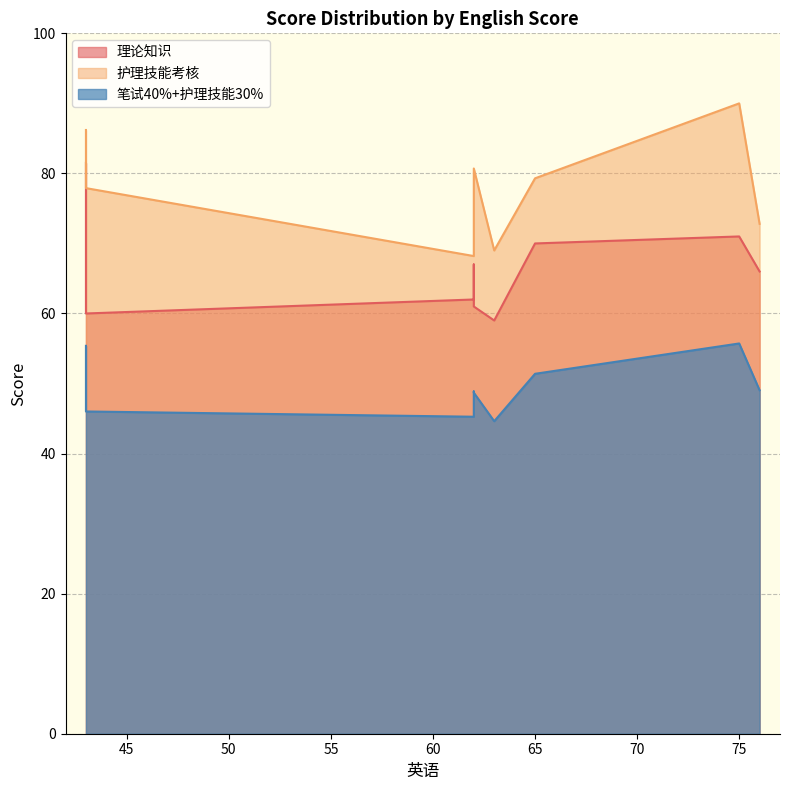

List the series in order of their peak value, highest first.

护理技能考核, 理论知识, 笔试40%+护理技能30%